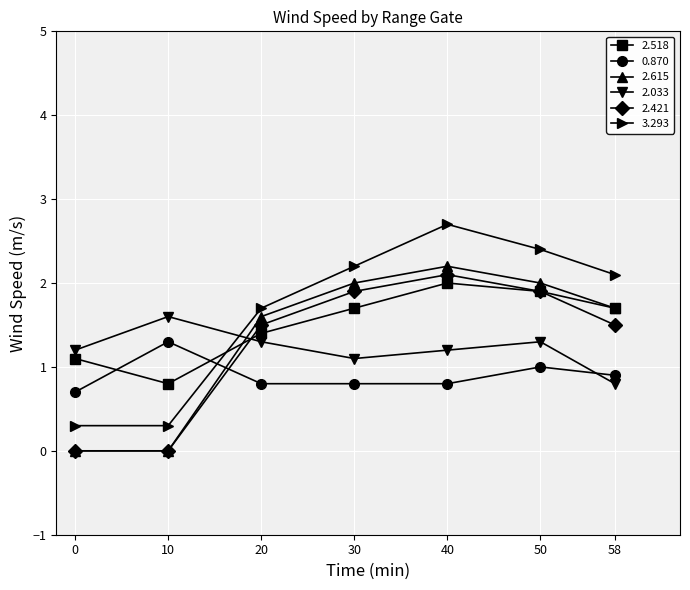

What is the greatest value displayed?

2.7